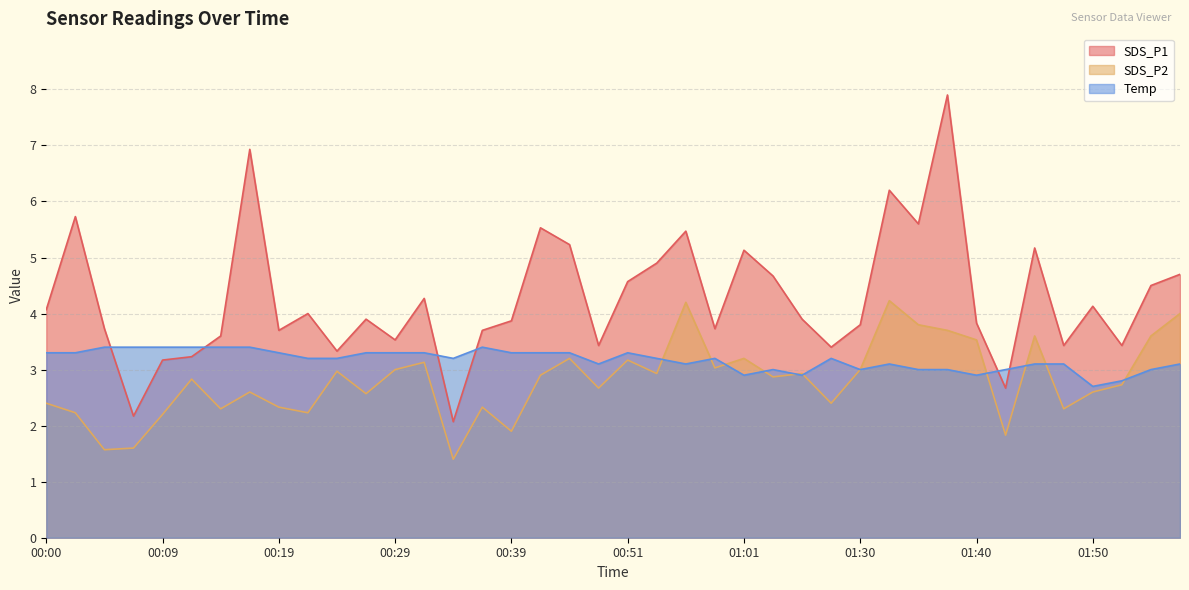

Count the Temp values in the range 3 to 4.

35